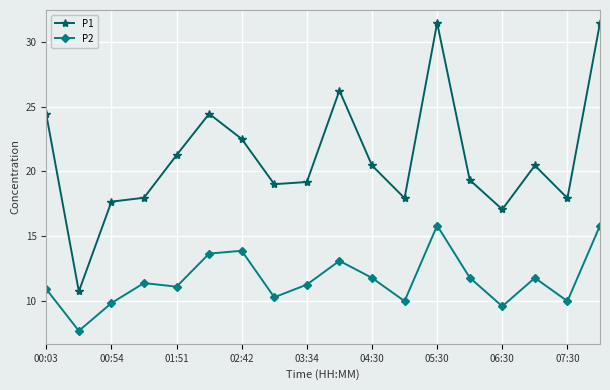

What is the maximum value shown in the chart?

31.5